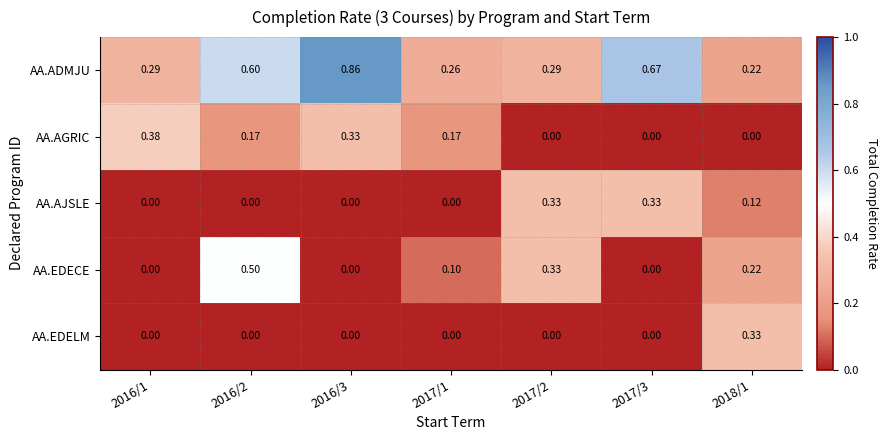

Which series has the largest total across all categories?

AA.ADMJU